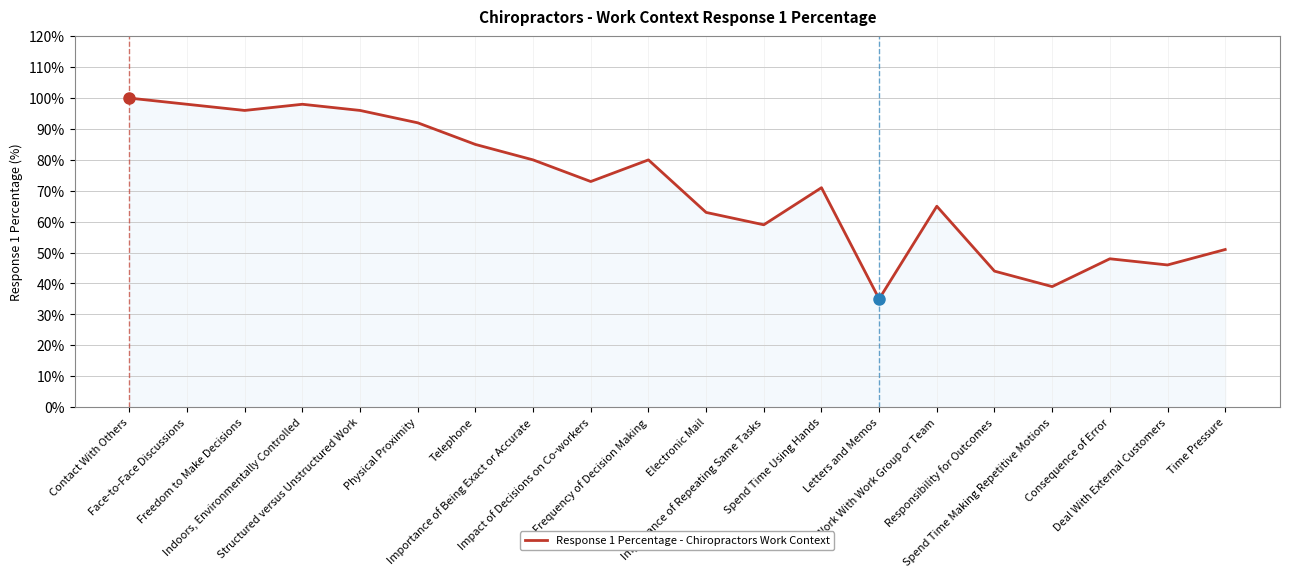

Read the value at Responsibility for Outcomes, to the nearest 10.

40